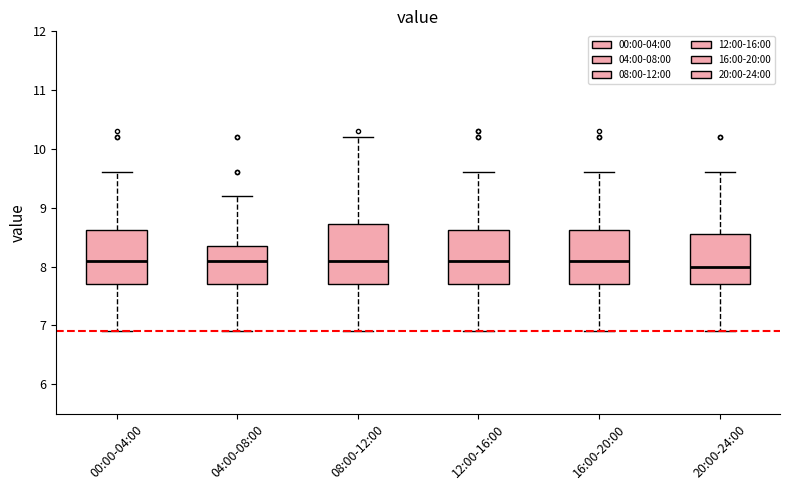

Reading left to right, transcribe this box plot: for each box, give where its median line is, the range the box spans, and where its two whiskers end, as read against the y-axis. The values are not printed on the chart, so give them approximately, as read against the axis.

00:00-04:00: median 8.1, box 7.7 to 8.6, whiskers 6.9 to 9.6
04:00-08:00: median 8.1, box 7.7 to 8.4, whiskers 6.9 to 9.2
08:00-12:00: median 8.1, box 7.7 to 8.7, whiskers 6.9 to 10.2
12:00-16:00: median 8.1, box 7.7 to 8.6, whiskers 6.9 to 9.6
16:00-20:00: median 8.1, box 7.7 to 8.6, whiskers 6.9 to 9.6
20:00-24:00: median 8.0, box 7.7 to 8.6, whiskers 6.9 to 9.6